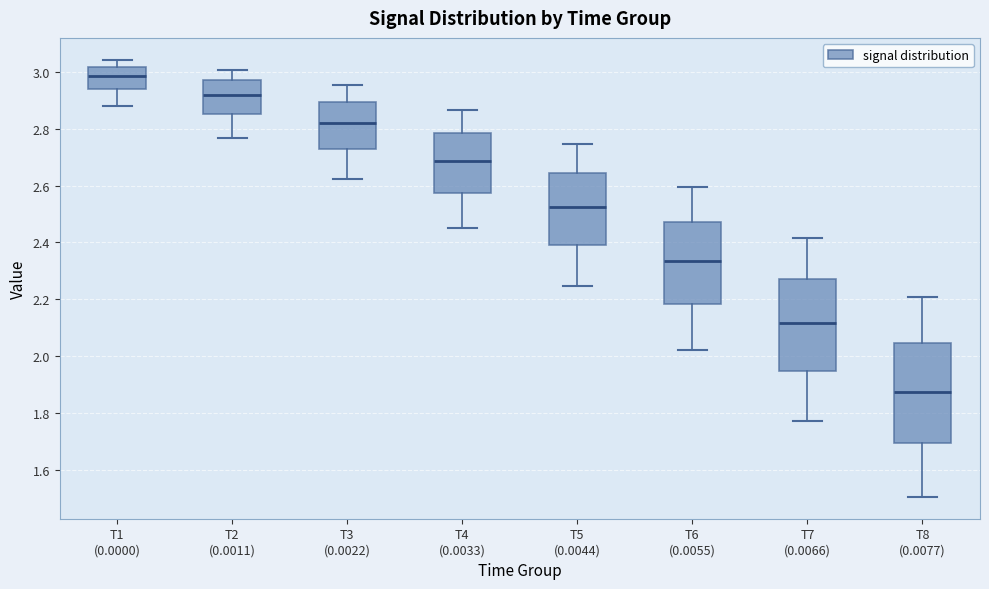

Where does the upper whisker of the box for T1 (0.0000) end on the y-axis? The values are not printed on the chart, so give them approximately, as read against the axis.

3.04